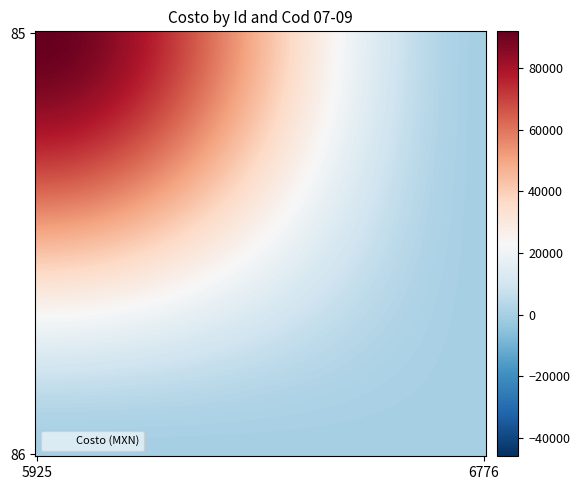

List the series in order of their peak value, highest first.

85, 86